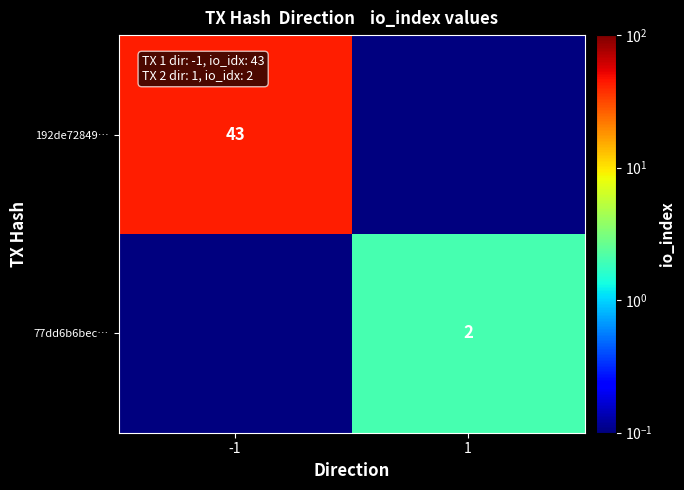

True or false: 77dd6b6bec… has a value of 3.0 at 1.

False